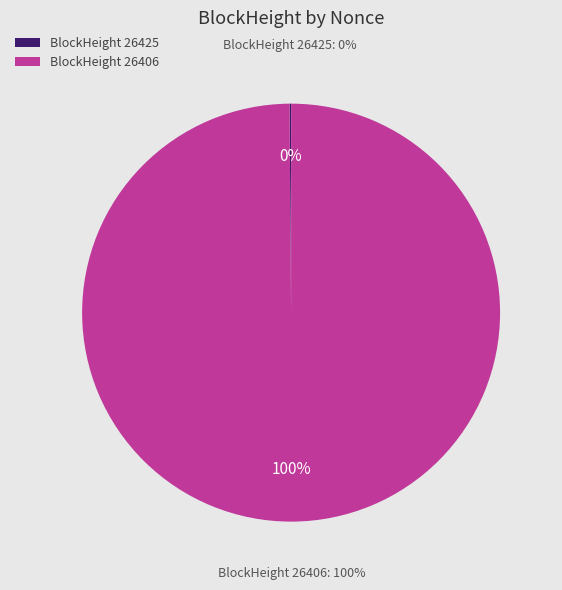

Does 26406 represent more than half of the total?

Yes